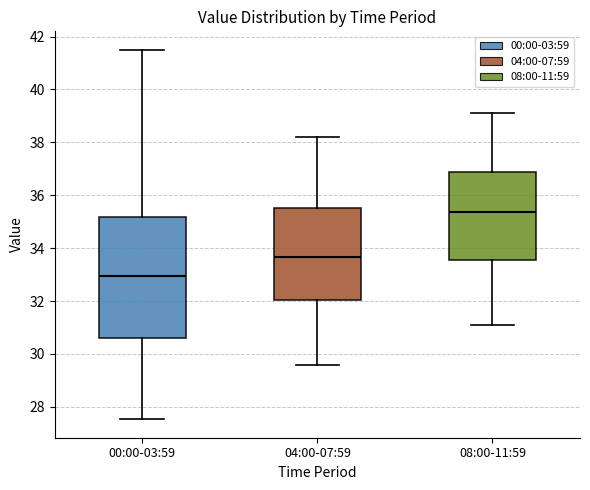

Which box is the tallest, from its lower edge to its upper edge?

00:00-03:59